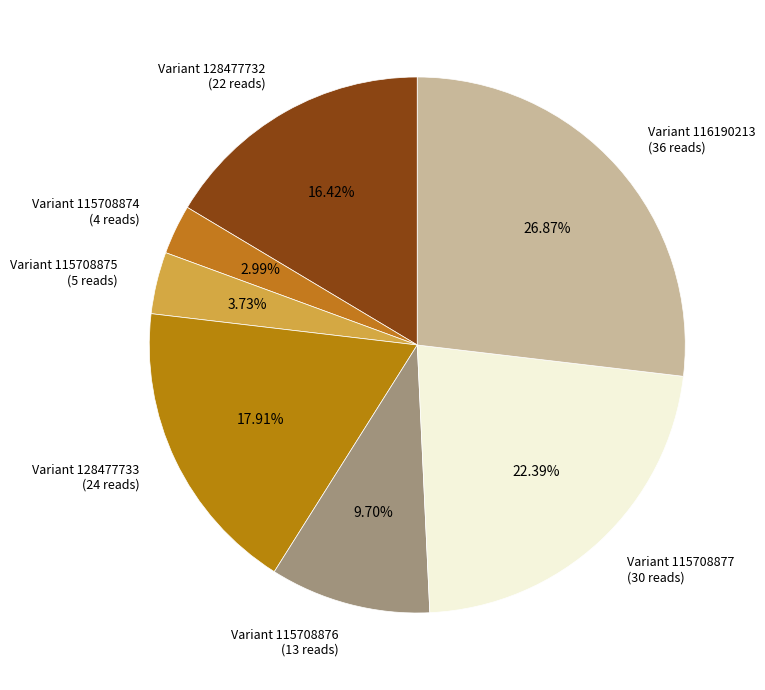

Is Variant 128477732 (22 reads) the majority of the pie?

No